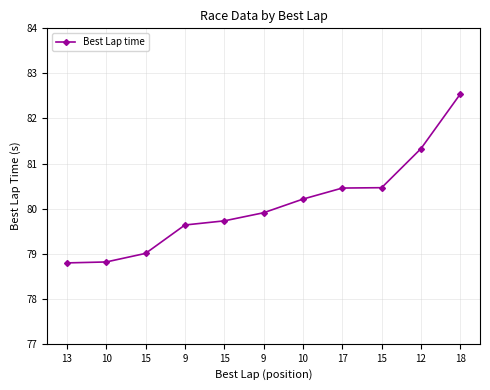

Count the number of data series in this chart.

1